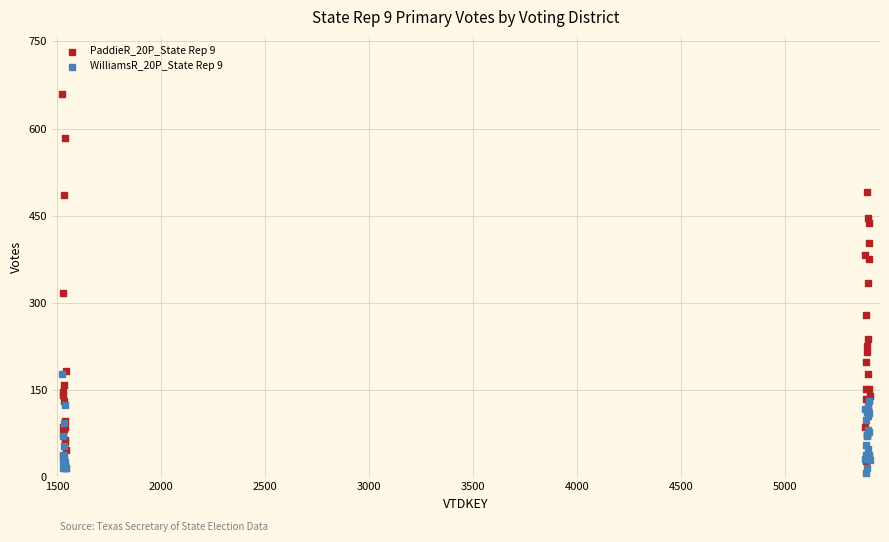

Which series reaches the minimum Y coordinate?

WilliamsR_20P_State Rep 9